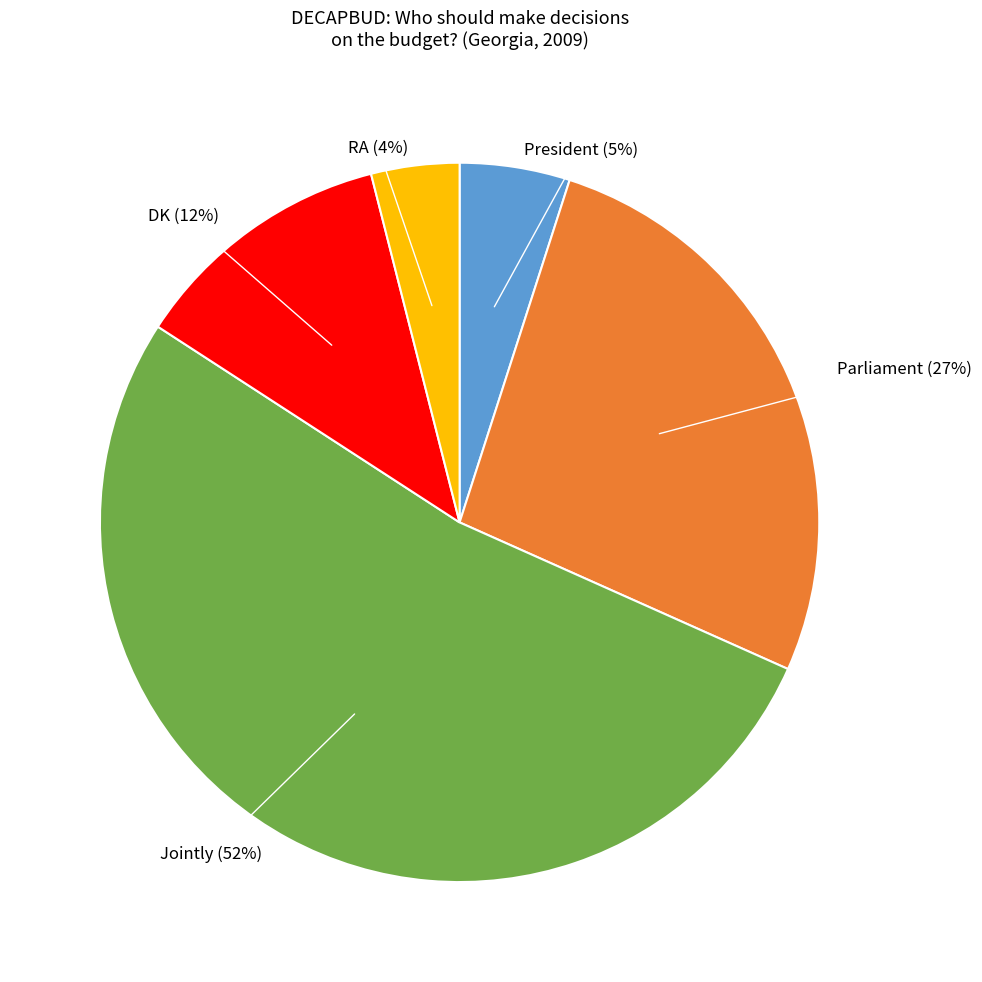

To the nearest percent, what is the average slice percentage?

20%